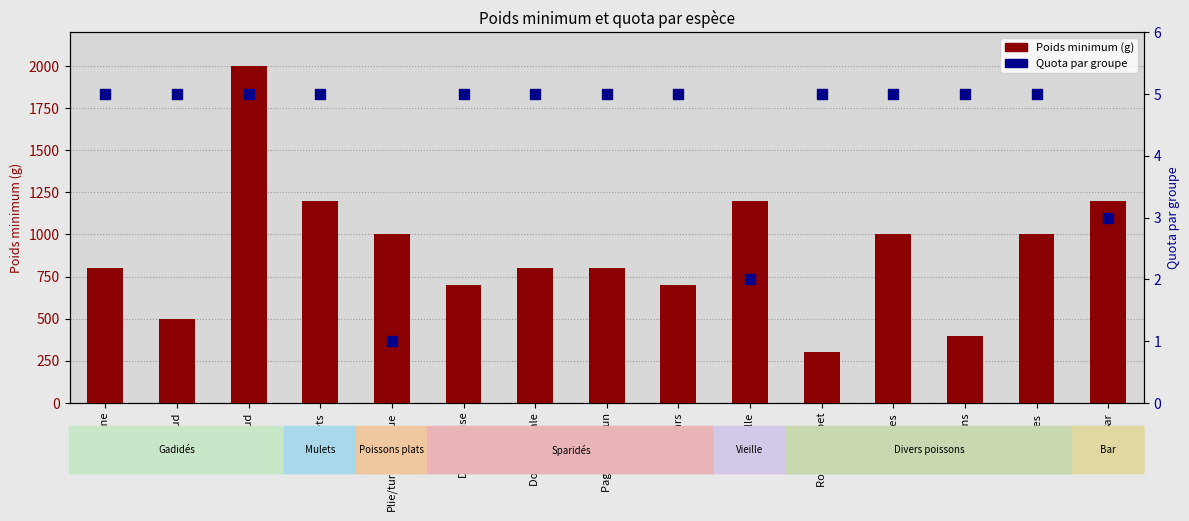

At how many categories does at least one series exceed 841?

7